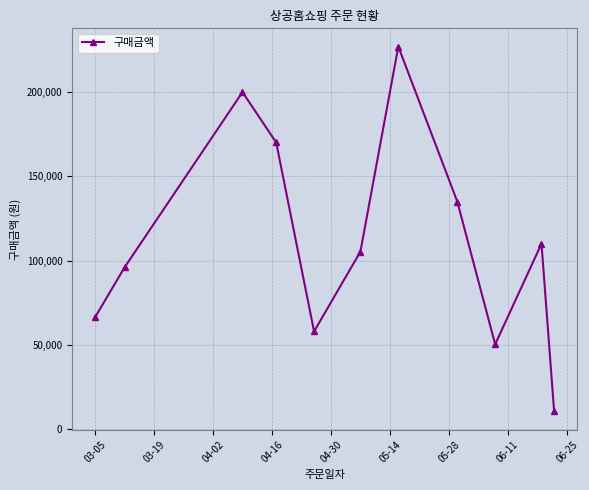

What is the sum of all values?

1228300